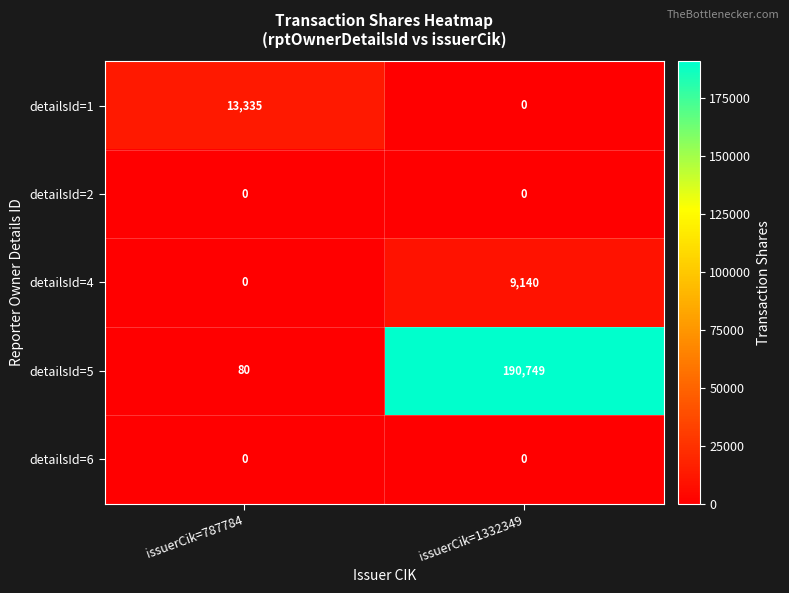

How many series are shown in this chart?

5